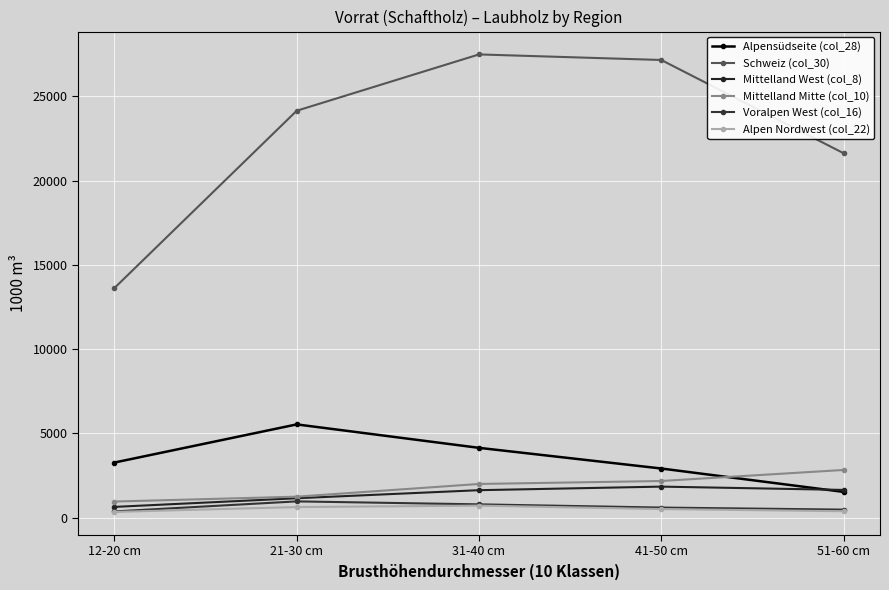

At which category is the sum across all series the highest?

31-40 cm